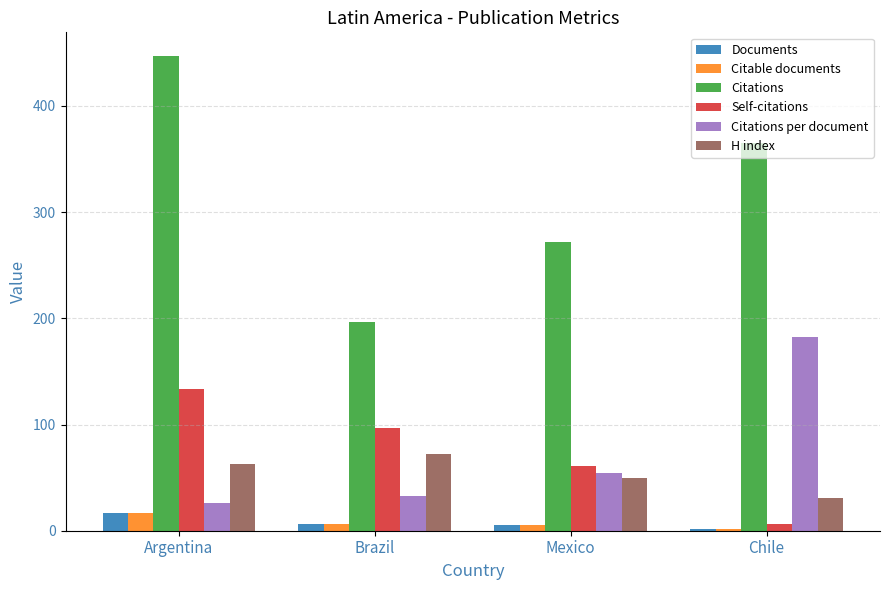

What is the value of the Self-citations bar at the 4th from the left?

6.0